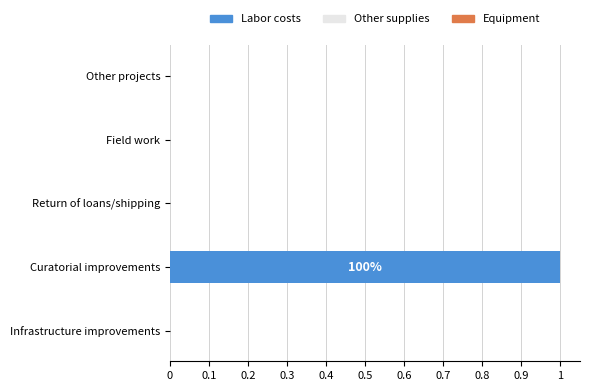

What is the maximum value shown in the chart?

1